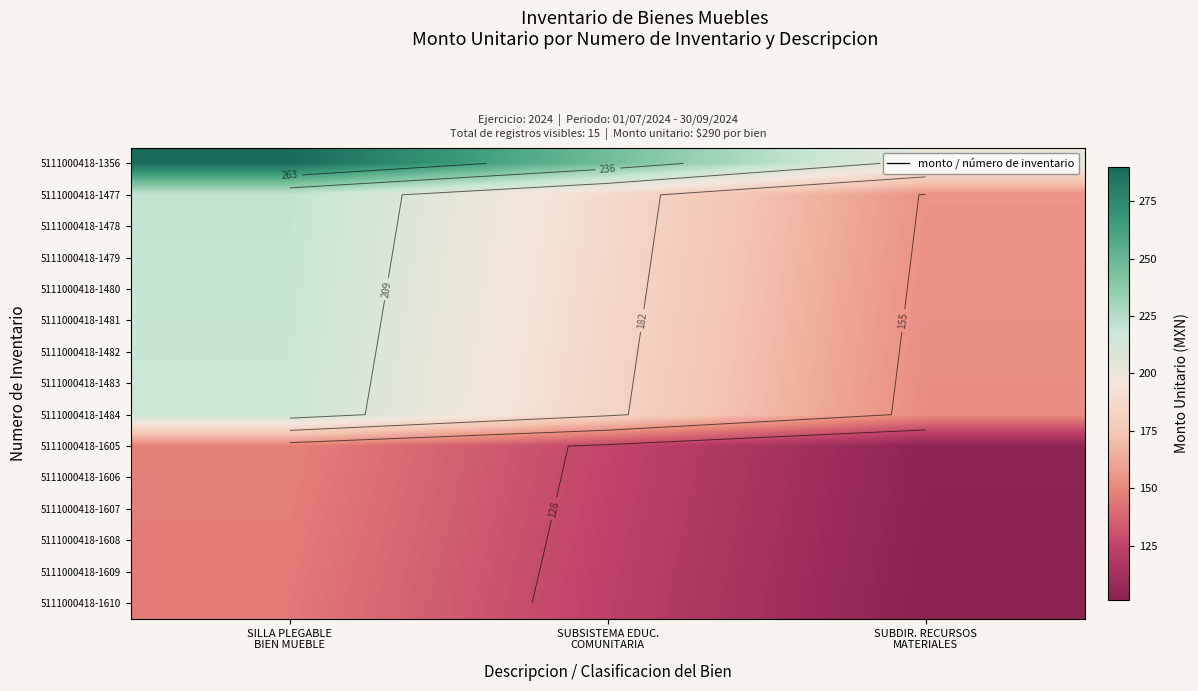

What is the lowest value of the 5111000418-1484 series?

151.9